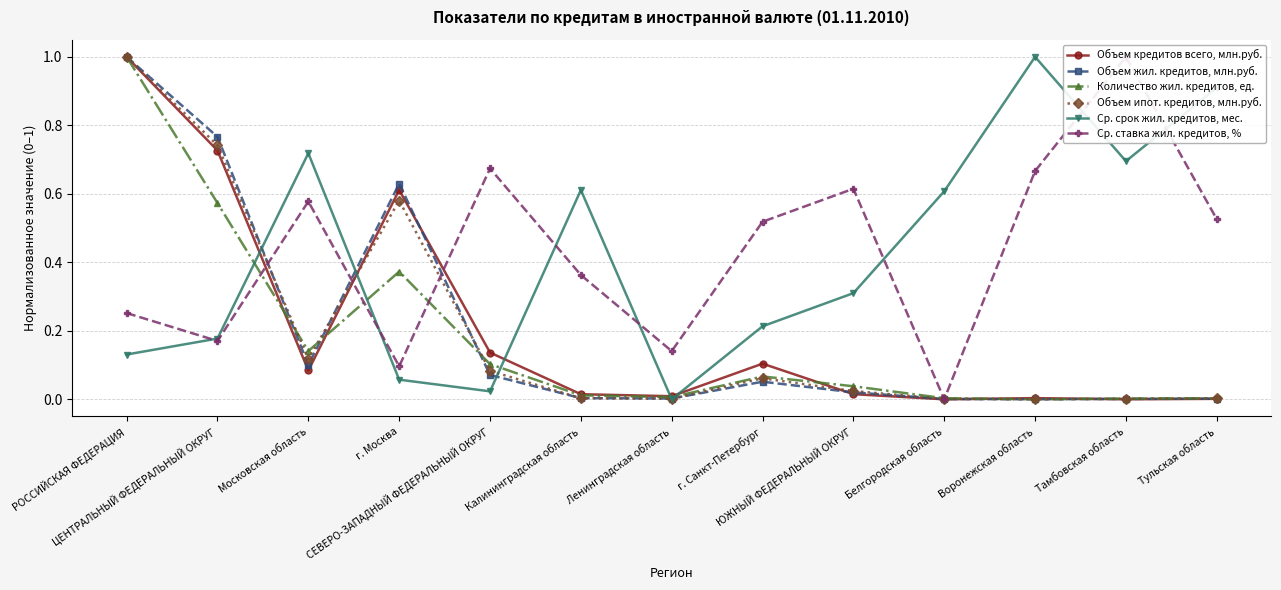

Is the value of Объем кредитов всего, млн.руб. at СЕВЕРО-ЗАПАДНЫЙ ФЕДЕРАЛЬНЫЙ ОКРУГ greater than the value of Объем жил. кредитов, млн.руб. at Московская область?

Yes